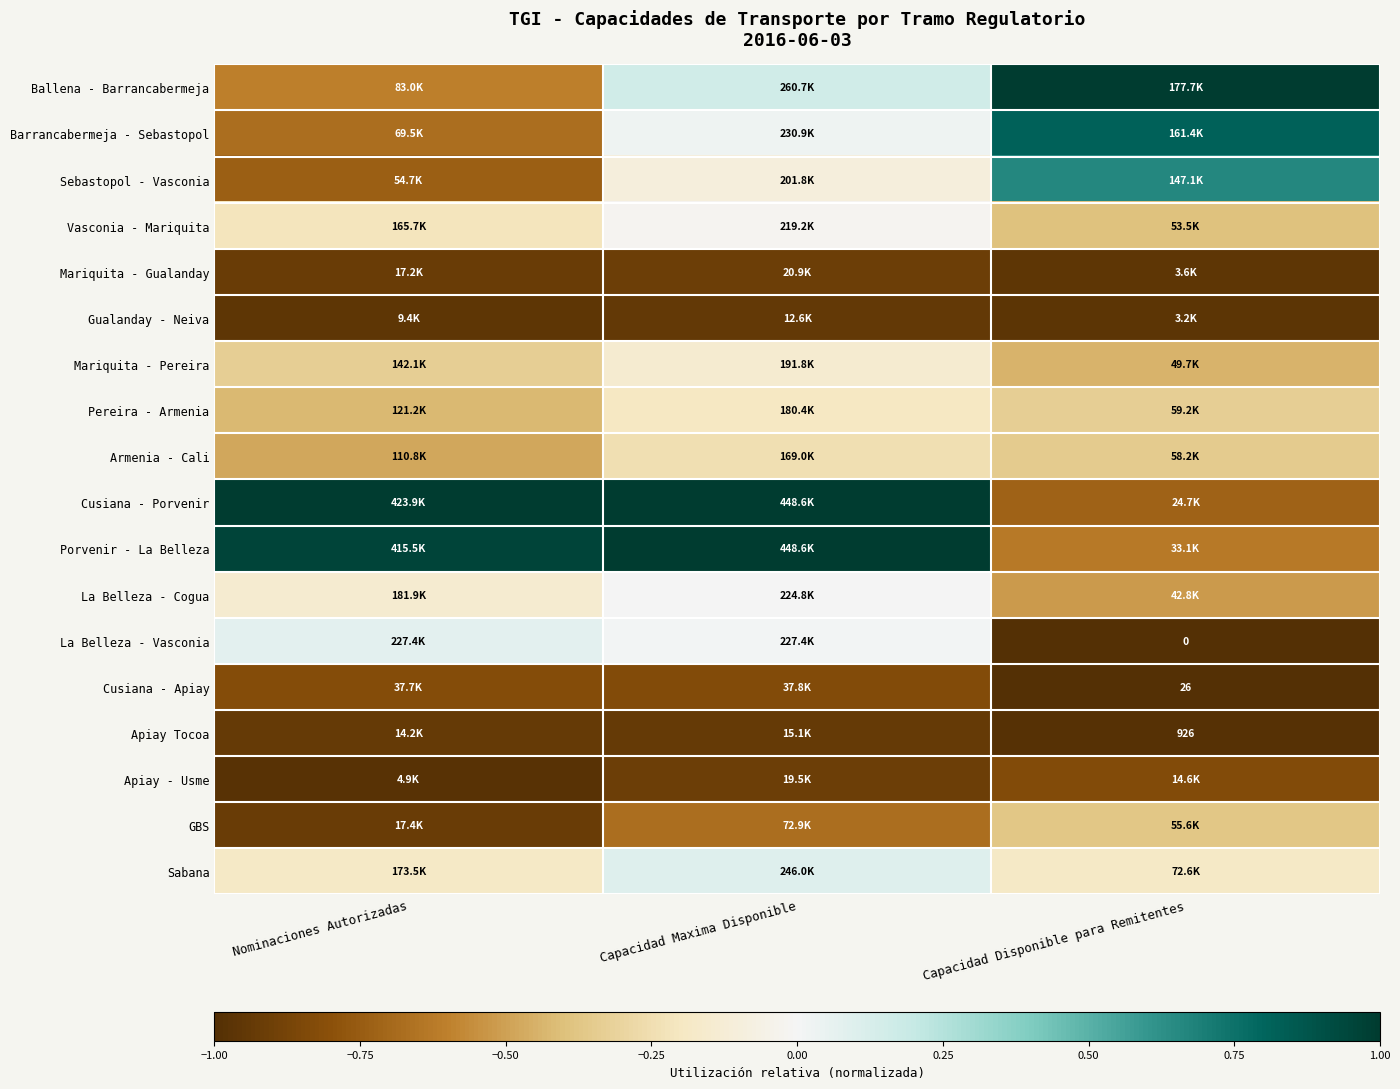

The value of Apiay Tocoa at Capacidad Disponible para Remitentes is -1.0. True or false?

True